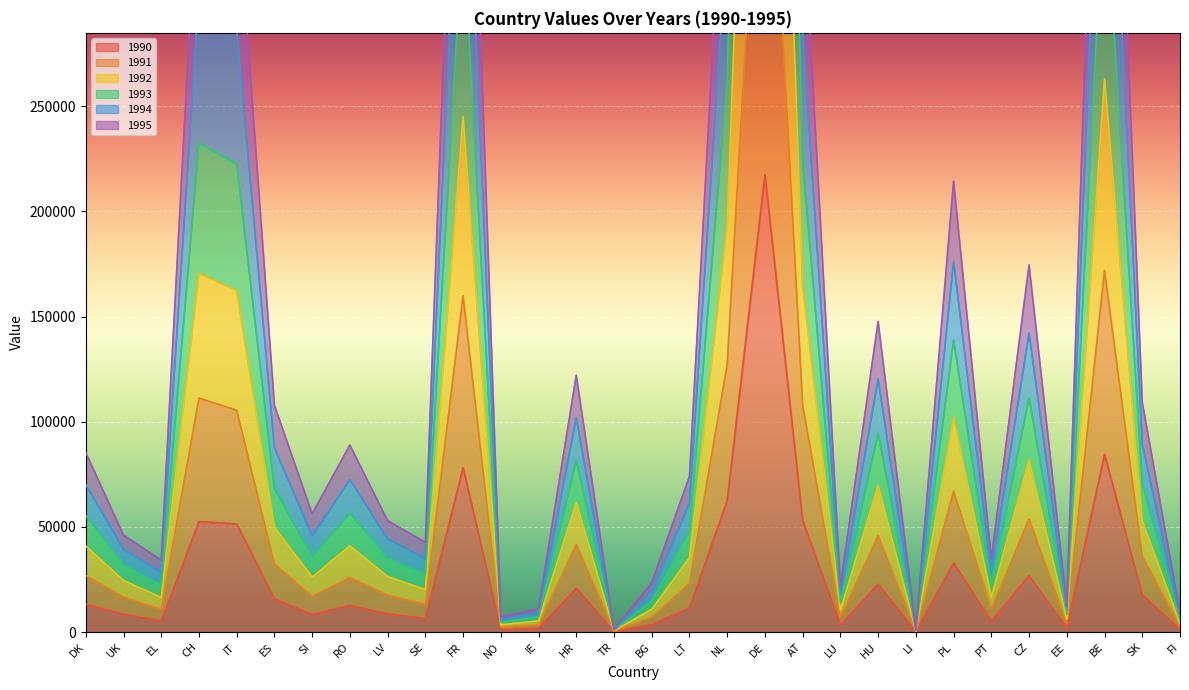

Which series has the widest spread of values?

1993